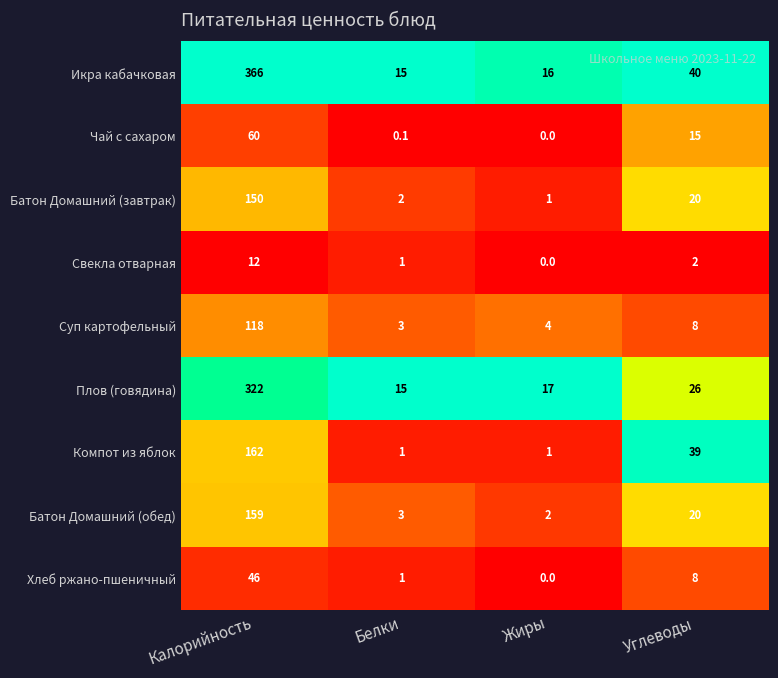

At Калорийность, list the series in order from largest to smallest.

Икра кабачковая, Плов (говядина), Компот из яблок, Батон Домашний (обед), Батон Домашний (завтрак), Суп картофельный, Чай с сахаром, Хлеб ржано-пшеничный, Свекла отварная